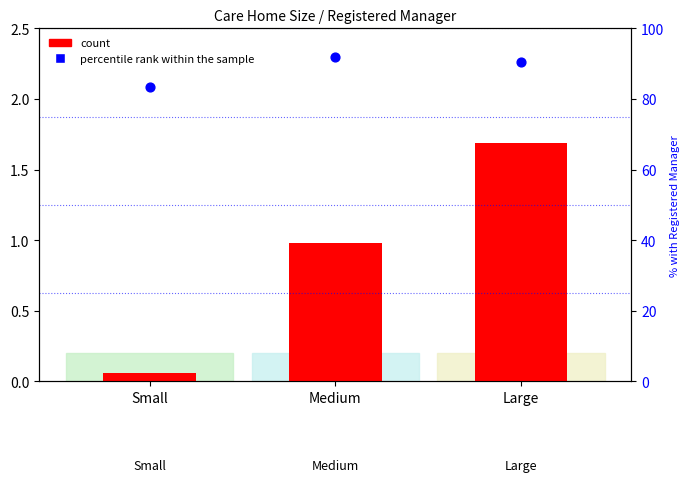

Is the value of count at Large greater than the value of percentile rank within the sample at Medium?

No